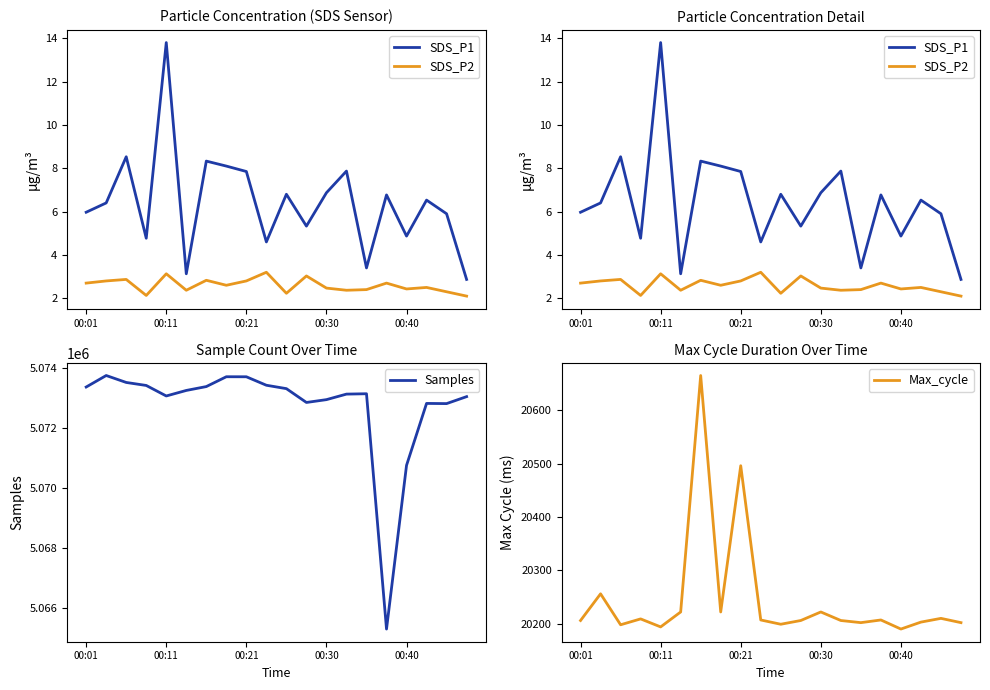

In Samples, how many points are lower than both neighbors (excluding endpoints)?

4